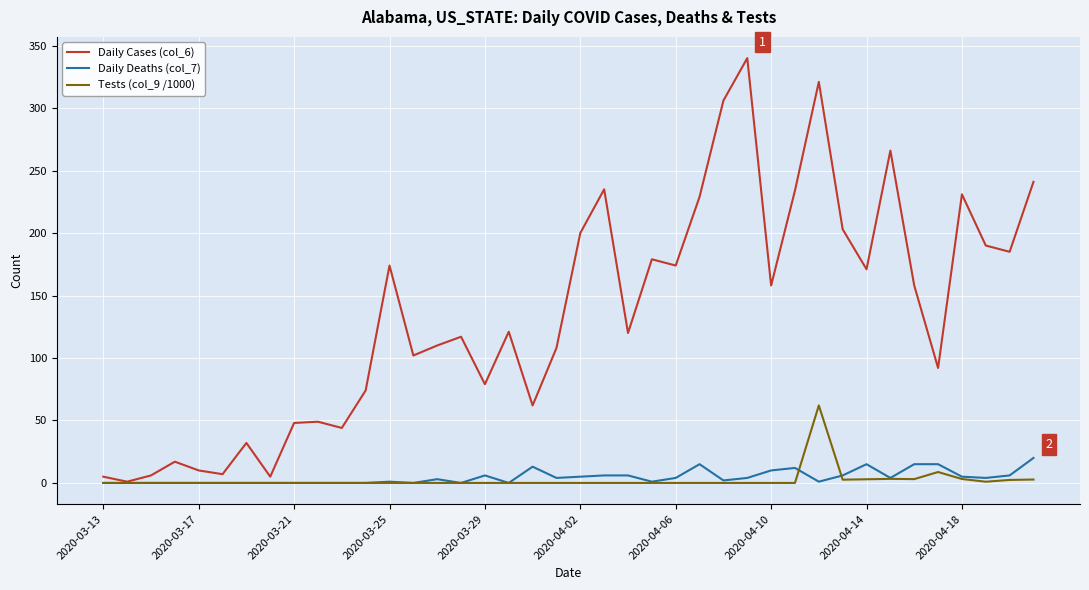

What is the maximum value shown in the chart?

340.0